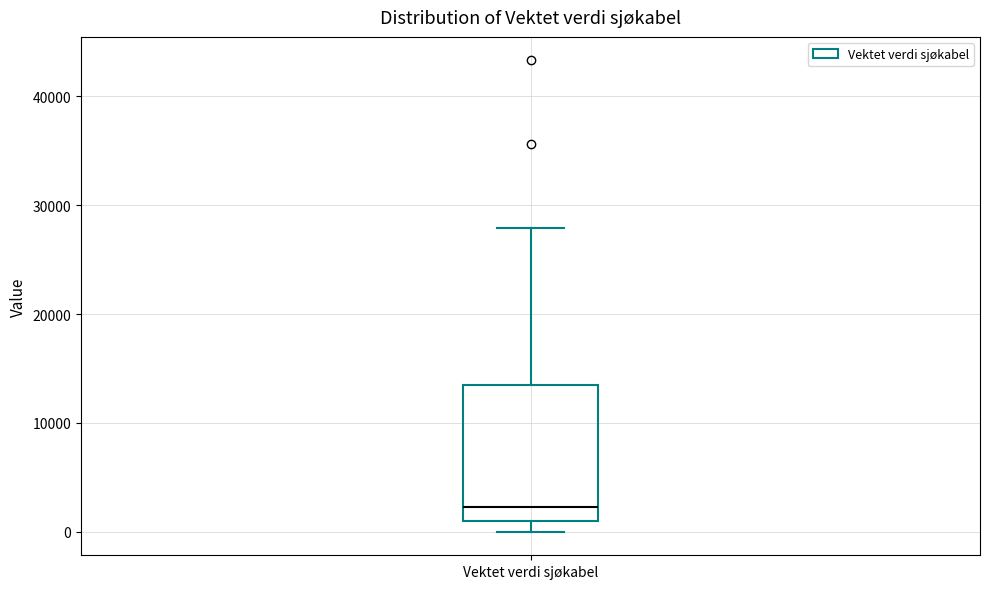

Transcribe this box plot: give where the median line is, the range the box spans, and where the two whiskers end, as read against the y-axis. The values are not printed on the chart, so give them approximately, as read against the axis.

median 2000, box 1000 to 13000, whiskers 0 to 28000